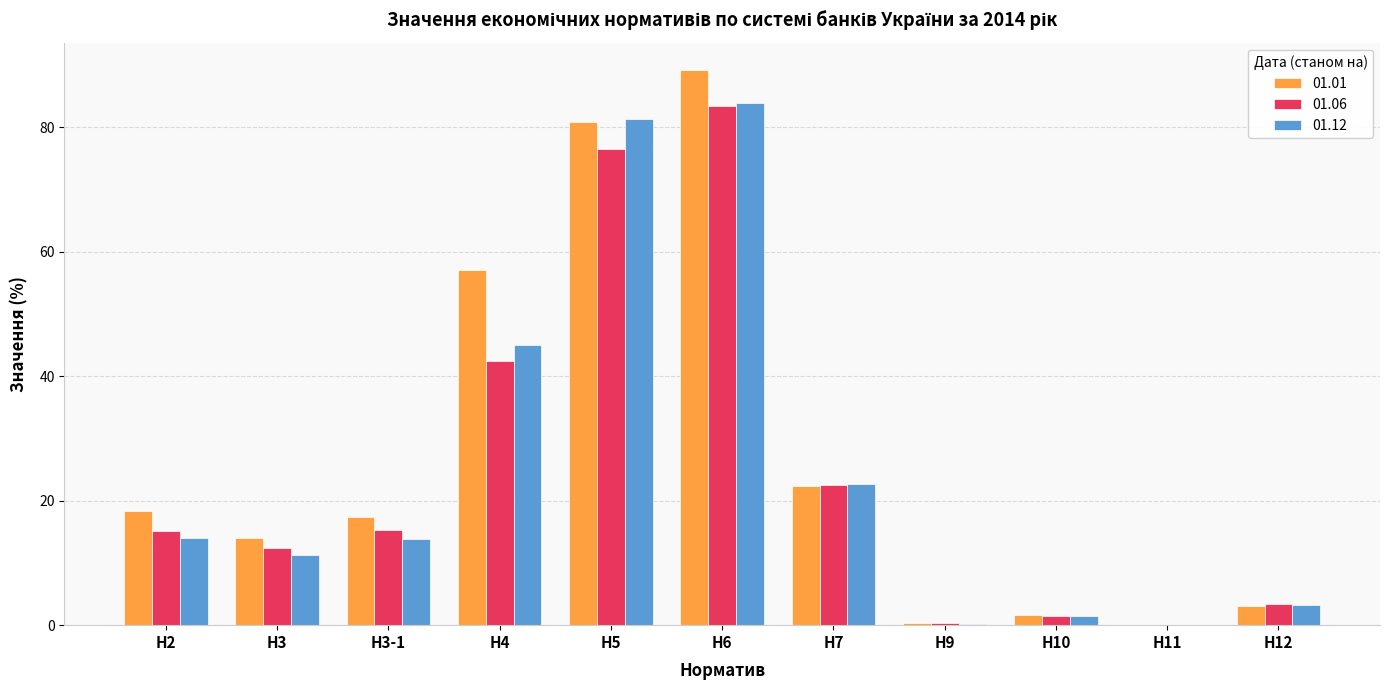

What is the total value across all series at Н7?

67.5